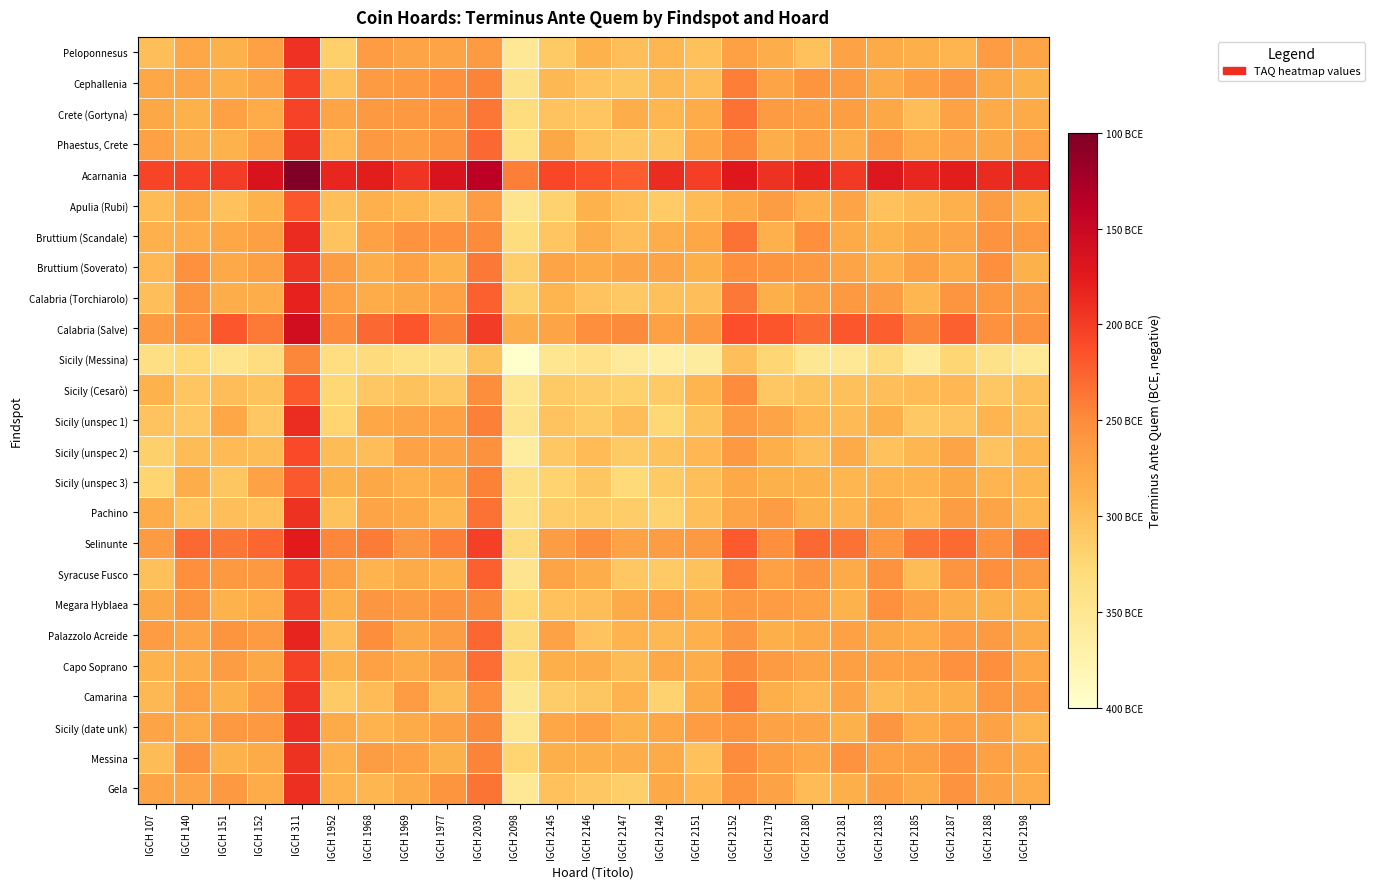

What is the total value across all series at IGCH 2152?

-6252.9